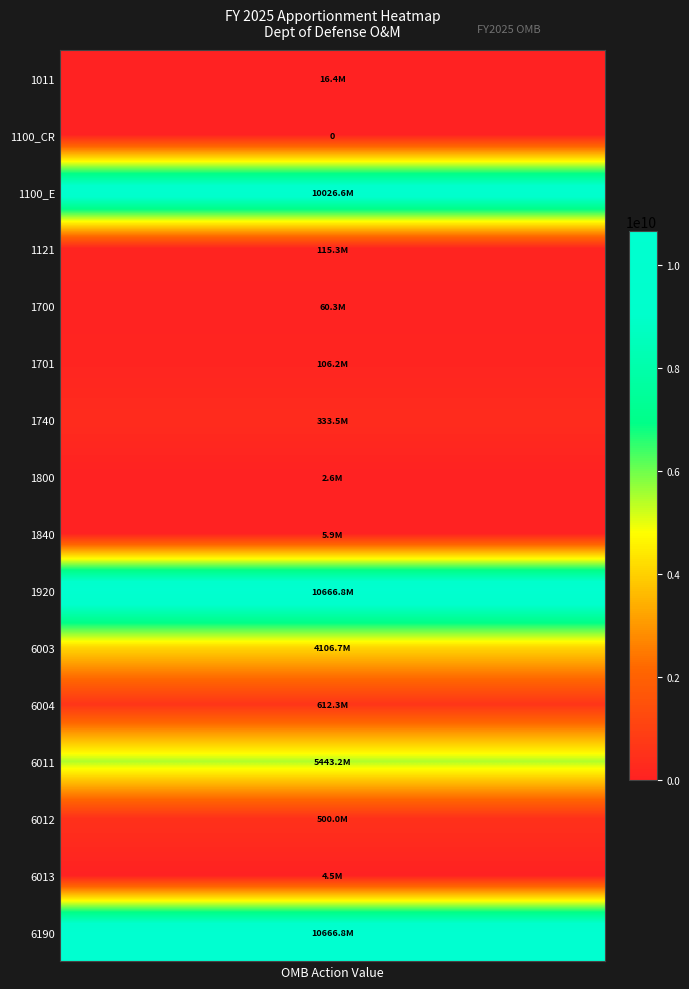

The 6011 series shows -2852276090 at 2. True or false?

False